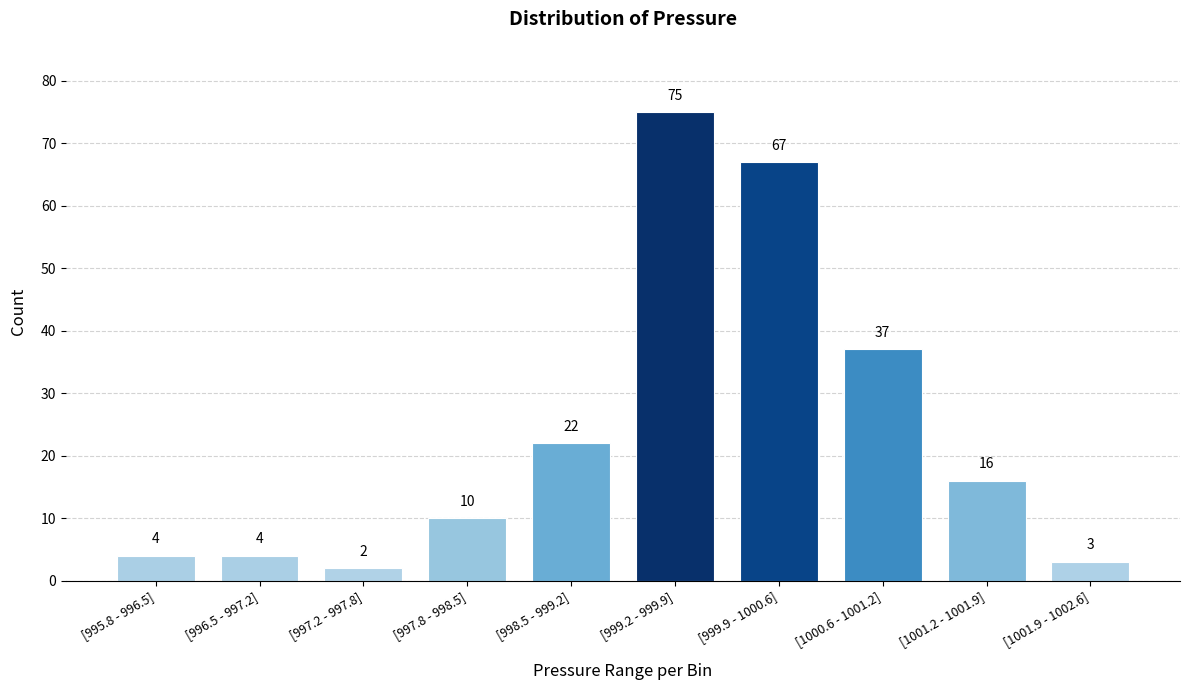

Reading right to left, transcribe all the data shown in this chart.

[1001.9 - 1002.6]=3	[1001.2 - 1001.9]=16	[1000.6 - 1001.2]=37	[999.9 - 1000.6]=67	[999.2 - 999.9]=75	[998.5 - 999.2]=22	[997.8 - 998.5]=10	[997.2 - 997.8]=2	[996.5 - 997.2]=4	[995.8 - 996.5]=4